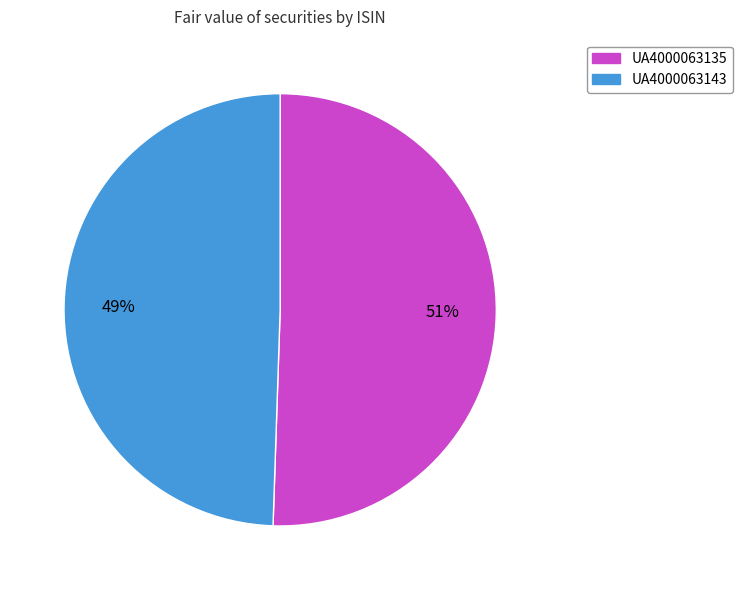

How many segments does this pie chart have?

2